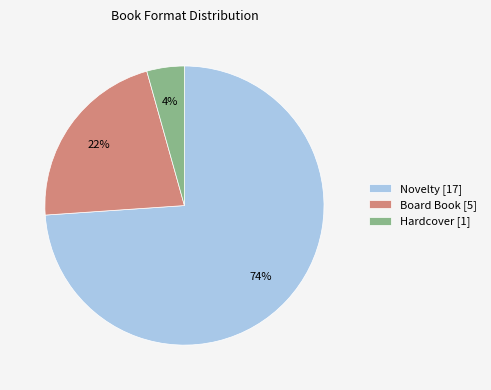

What is the smallest slice in the pie chart?

Hardcover